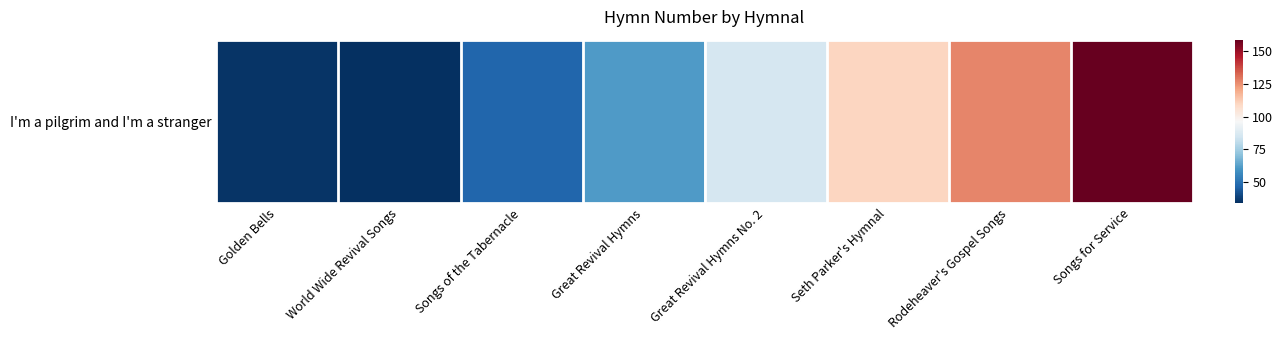

Reading right to left, transcribe all the data shown in this chart.

Songs for Service=159	Rodeheaver's Gospel Songs=127	Seth Parker's Hymnal=110	Great Revival Hymns No. 2=86	Great Revival Hymns=61	Songs of the Tabernacle=47	World Wide Revival Songs=34	Golden Bells=35